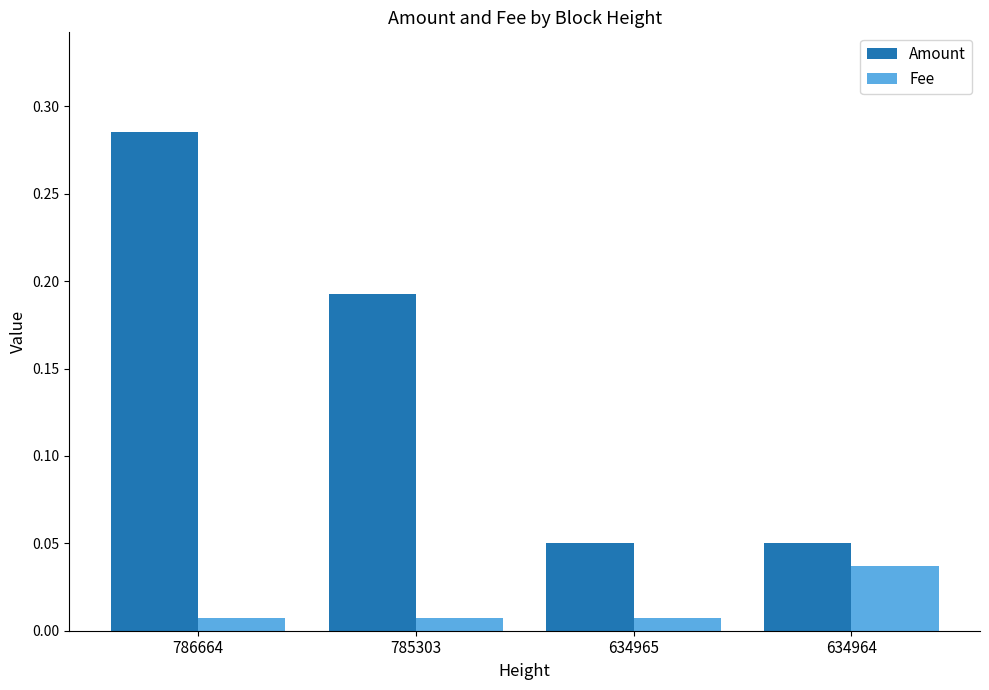

At 634964, list the series in order from largest to smallest.

Amount, Fee